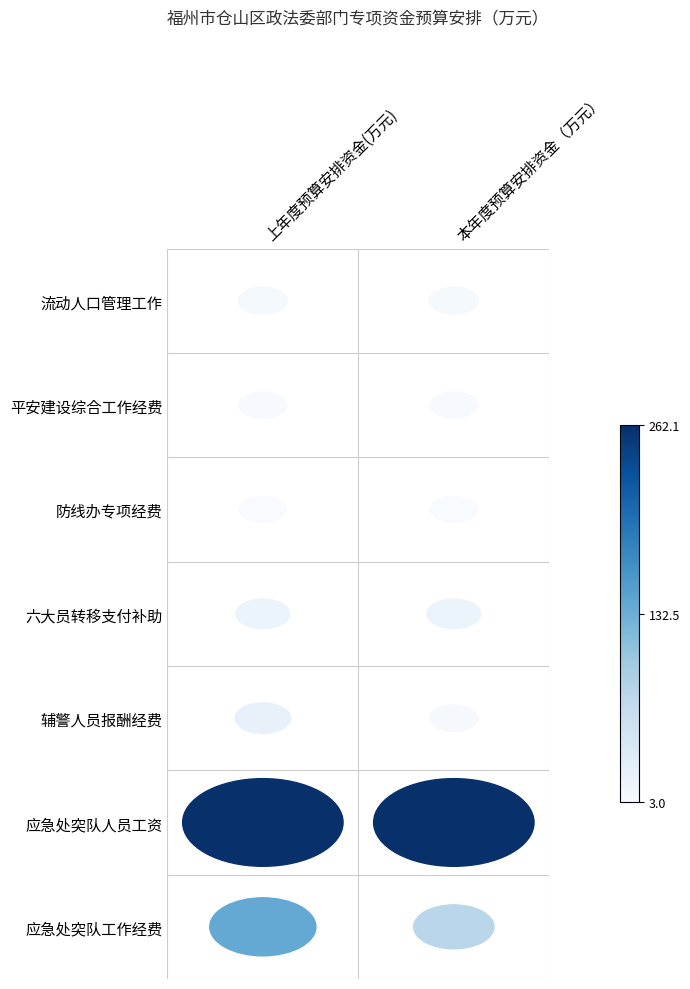

Which series has the largest range (max minus min)?

应急处突队工作经费